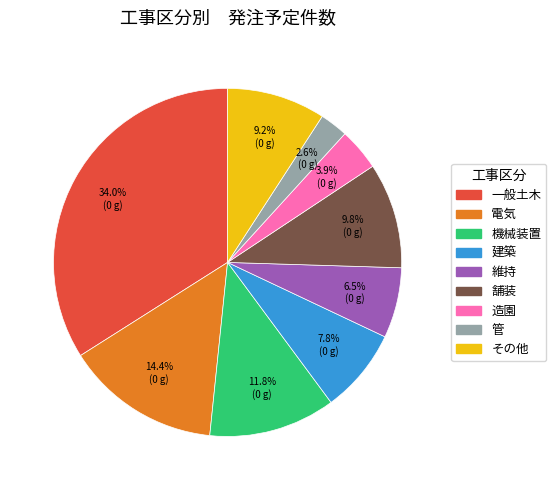

Does any single category account for the majority?

No